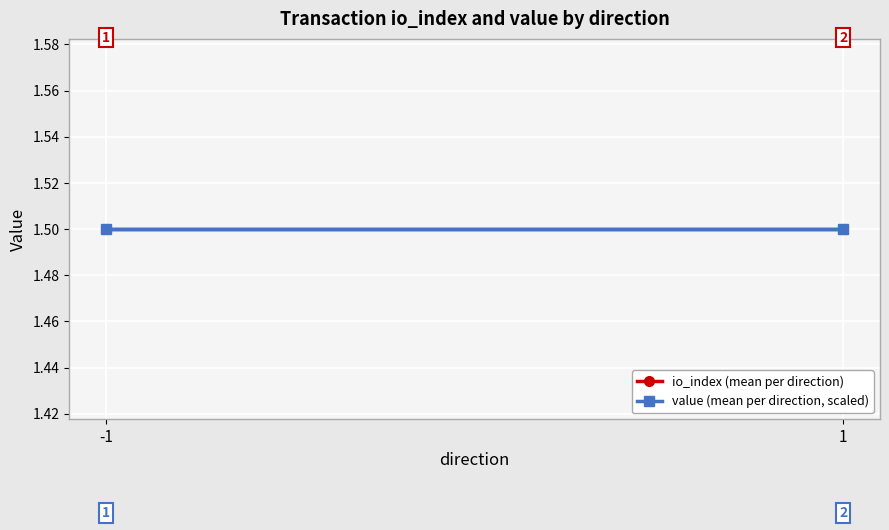

At which category does the chart reach its peak across all series?

-1